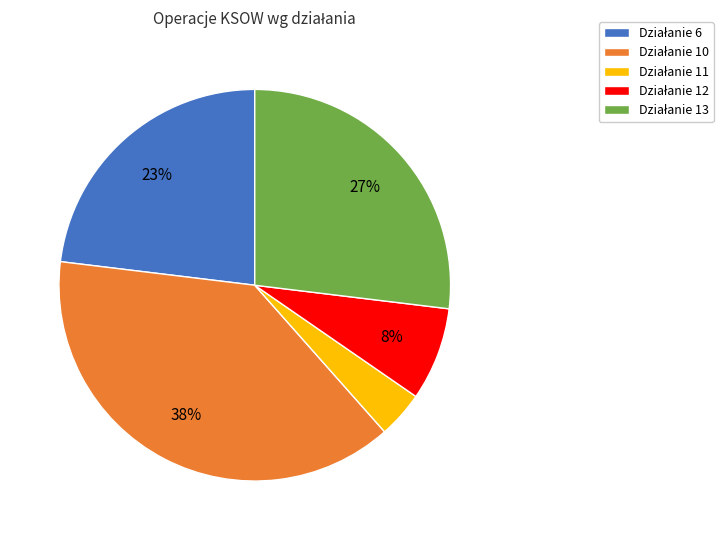

To the nearest percent, what is the average slice percentage?

20%